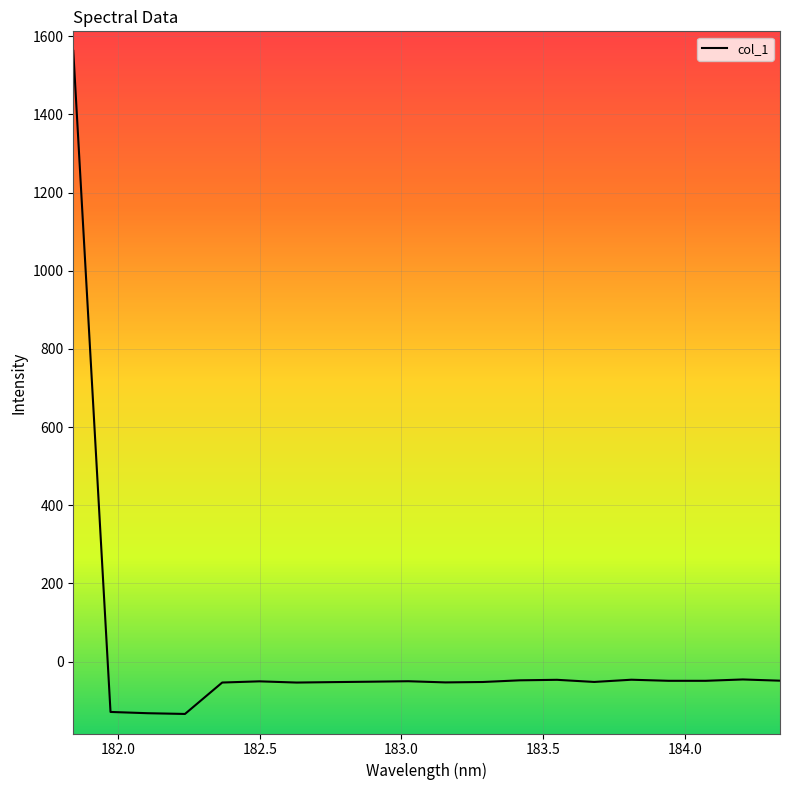

What is the minimum value shown in the chart?

-133.9